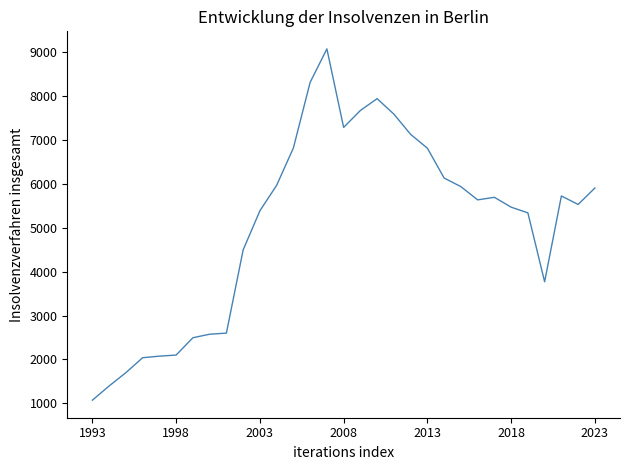

What is the maximum value shown in the chart?

9068.0